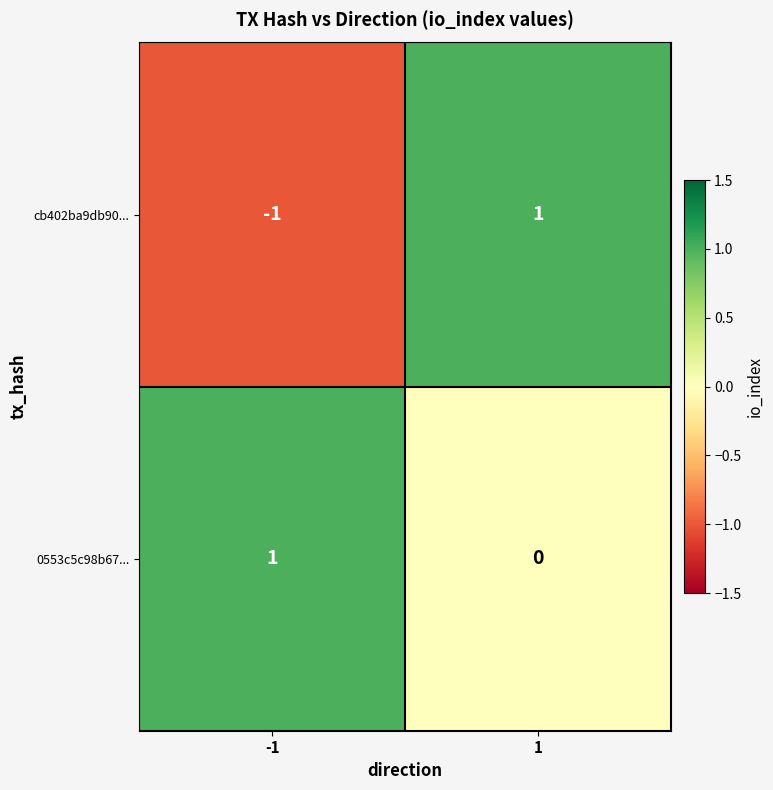

True or false: 0553c5c98b67... has a value of 1 at 1.

False